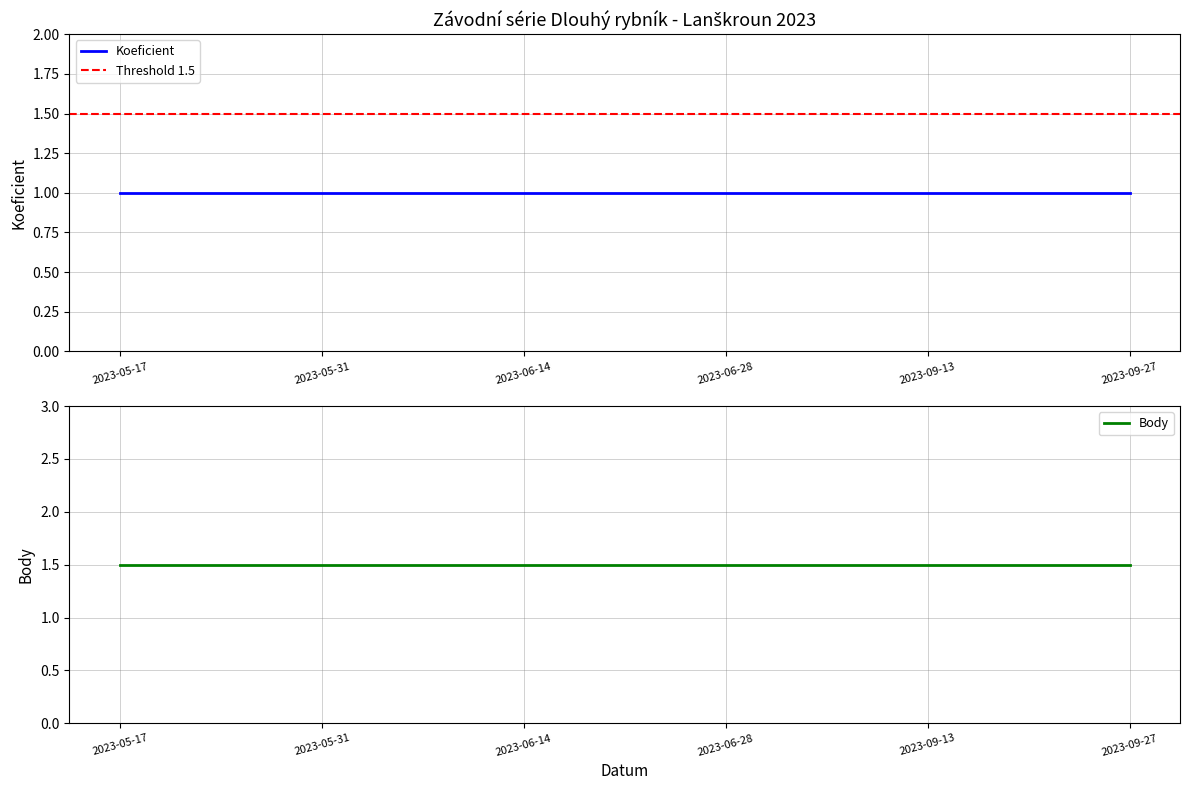

Which series has the largest total across all categories?

Body